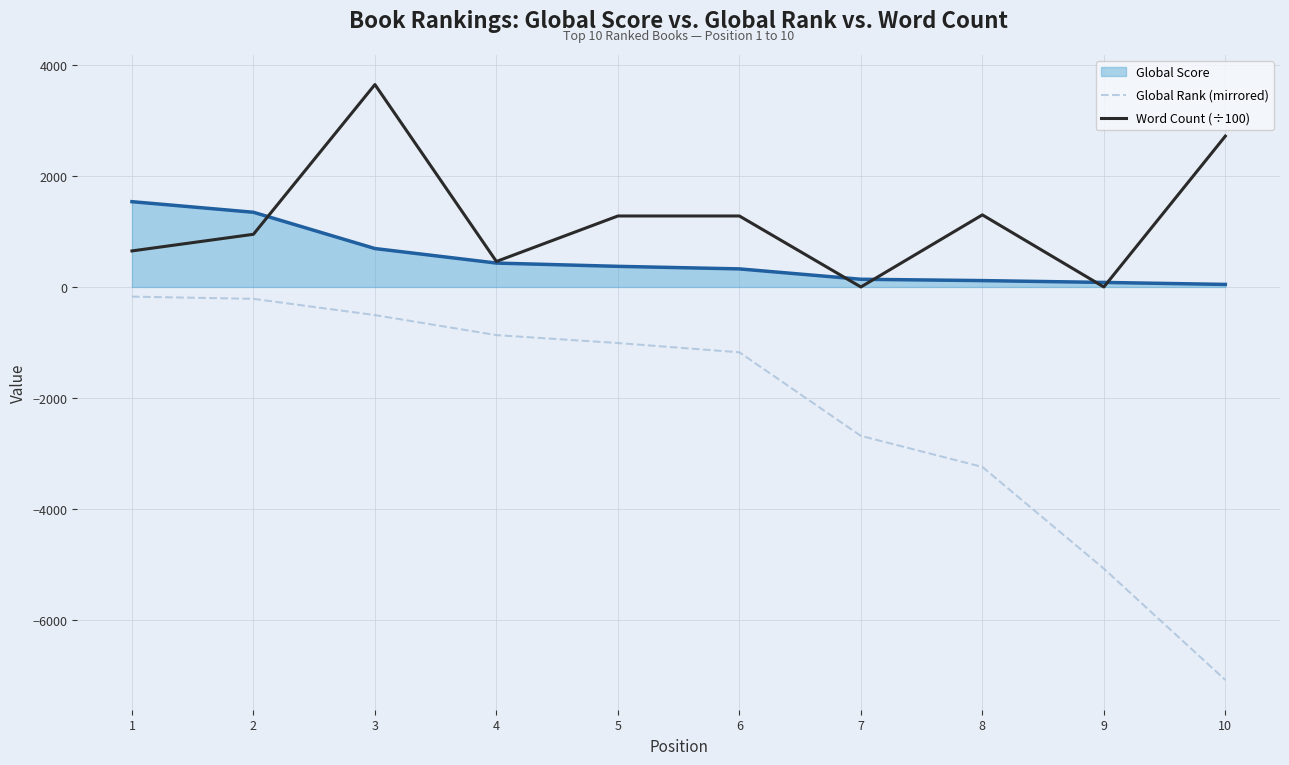

The value of Global Score at 2 is 1347. True or false?

True